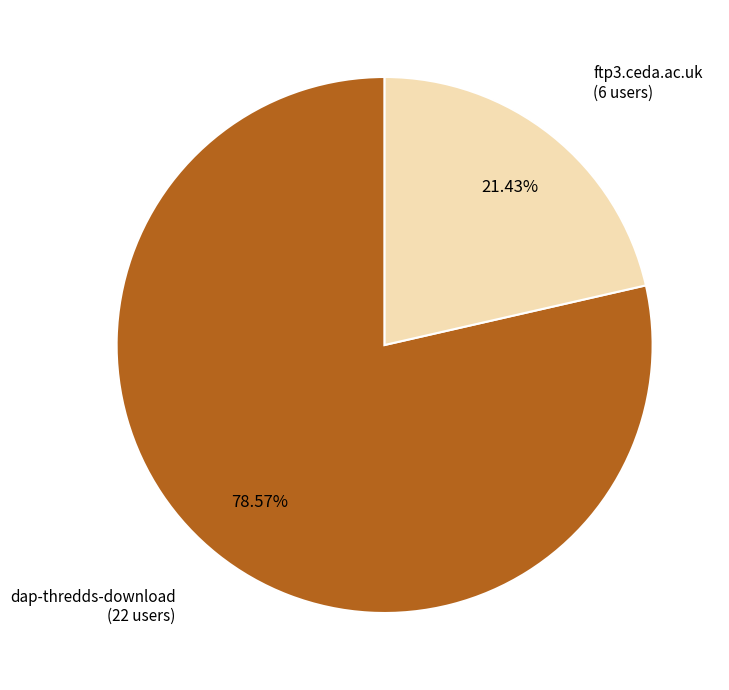

How much of the chart is everything except ftp3.ceda.ac.uk?

78.6%